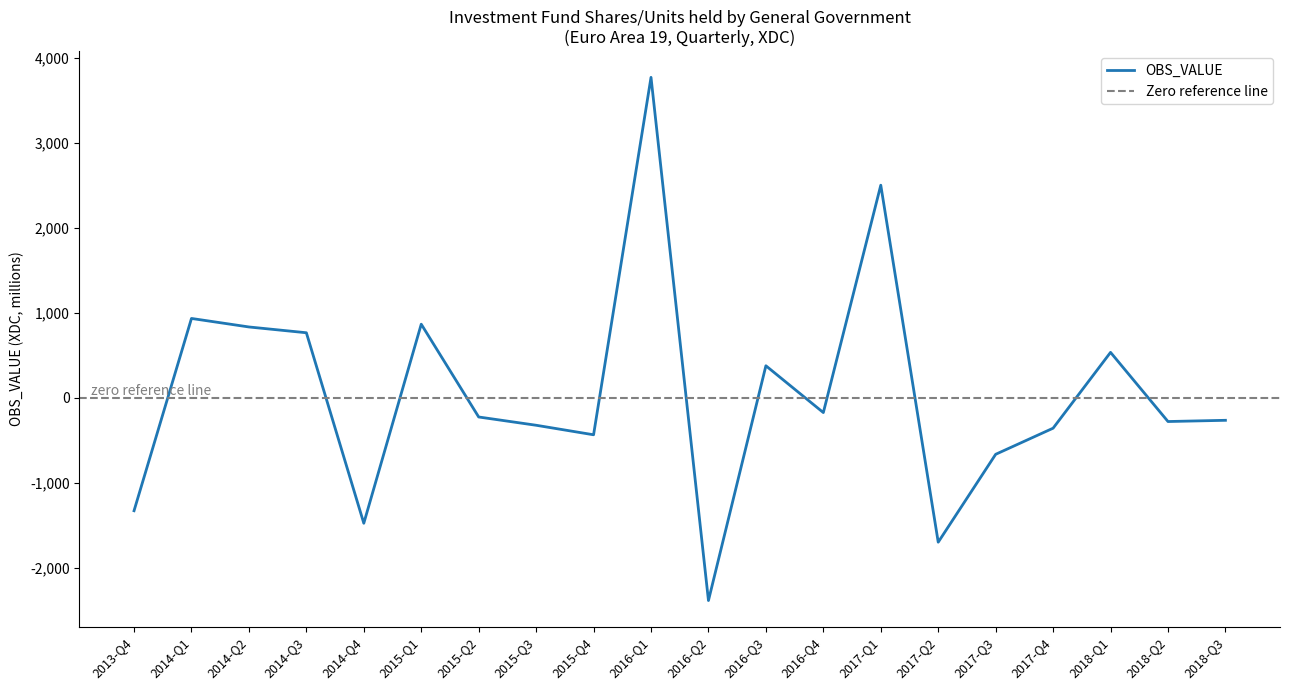

What is the sum of all values?

963.7